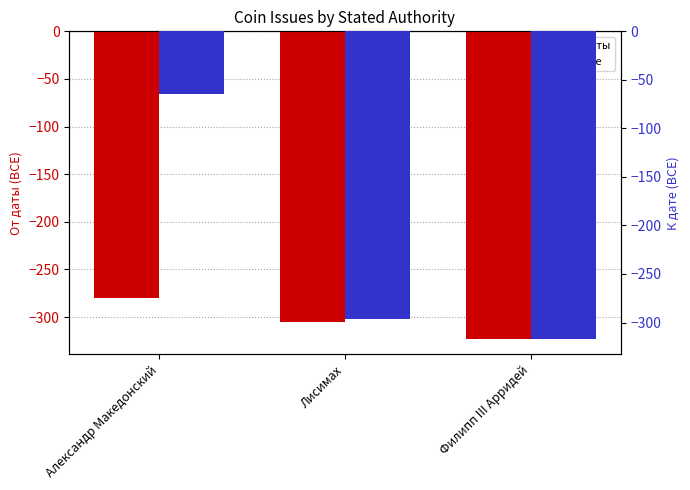

The value of От даты at Лисимах is -305. True or false?

True